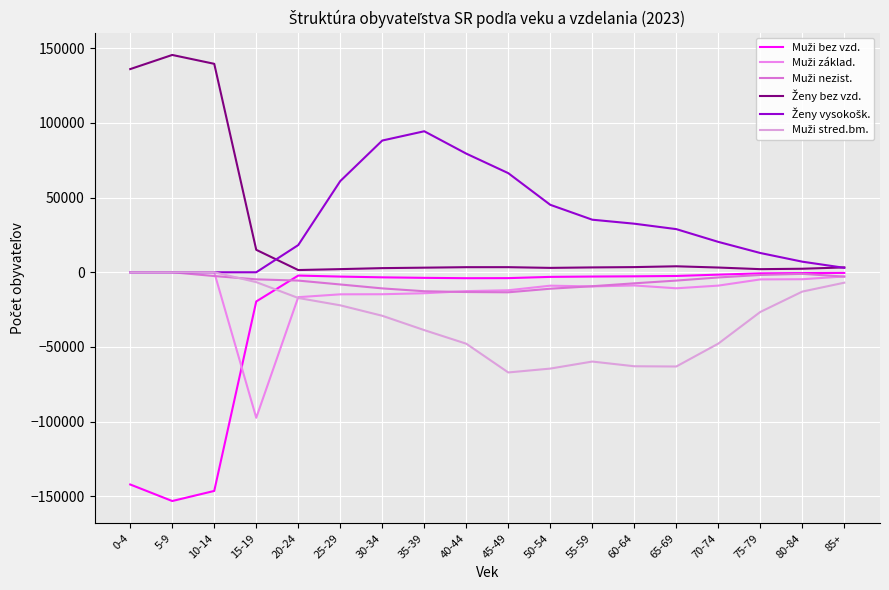

True or false: Ženy vysokošk. and Muži nezist. cross at least once.

False